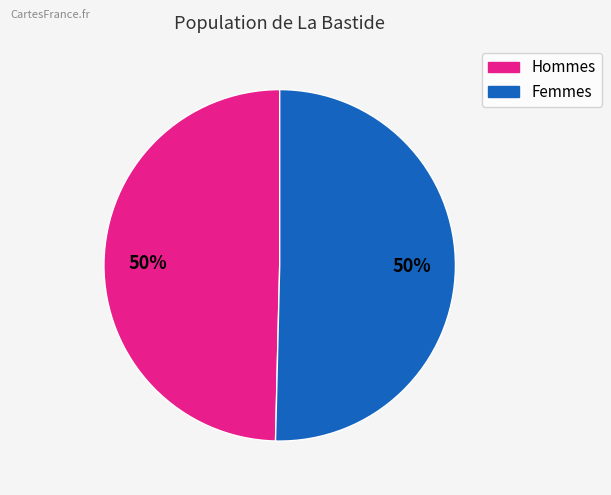

To the nearest percent, what is the average slice percentage?

50%